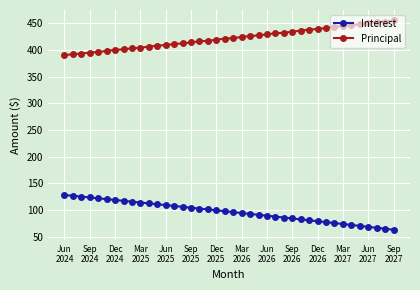

What is the difference between the maximum and minimum values in the Interest series?

65.0